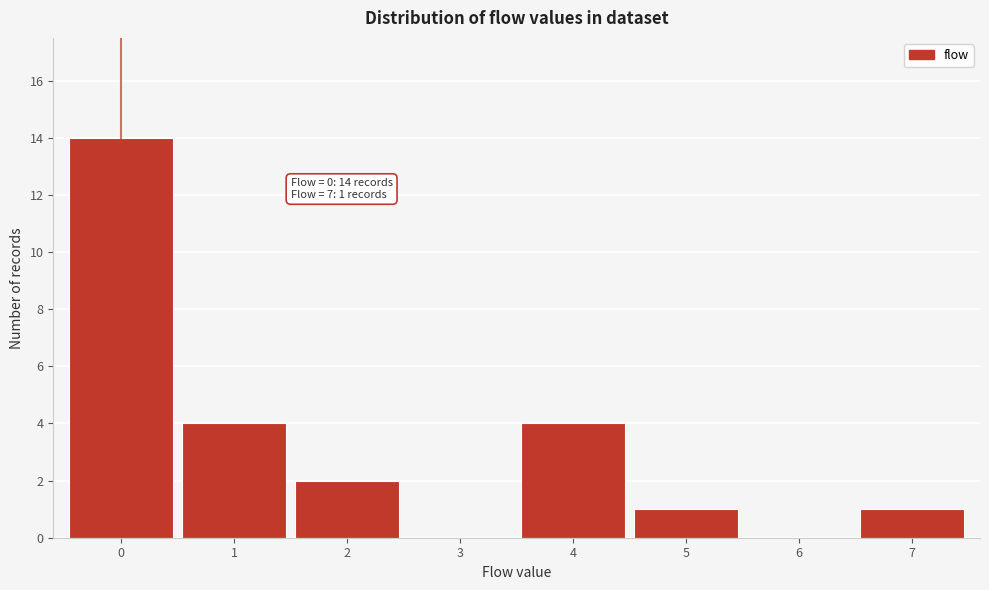

Over which range of the x-axis is the bar tallest?

-0.5 to 0.5